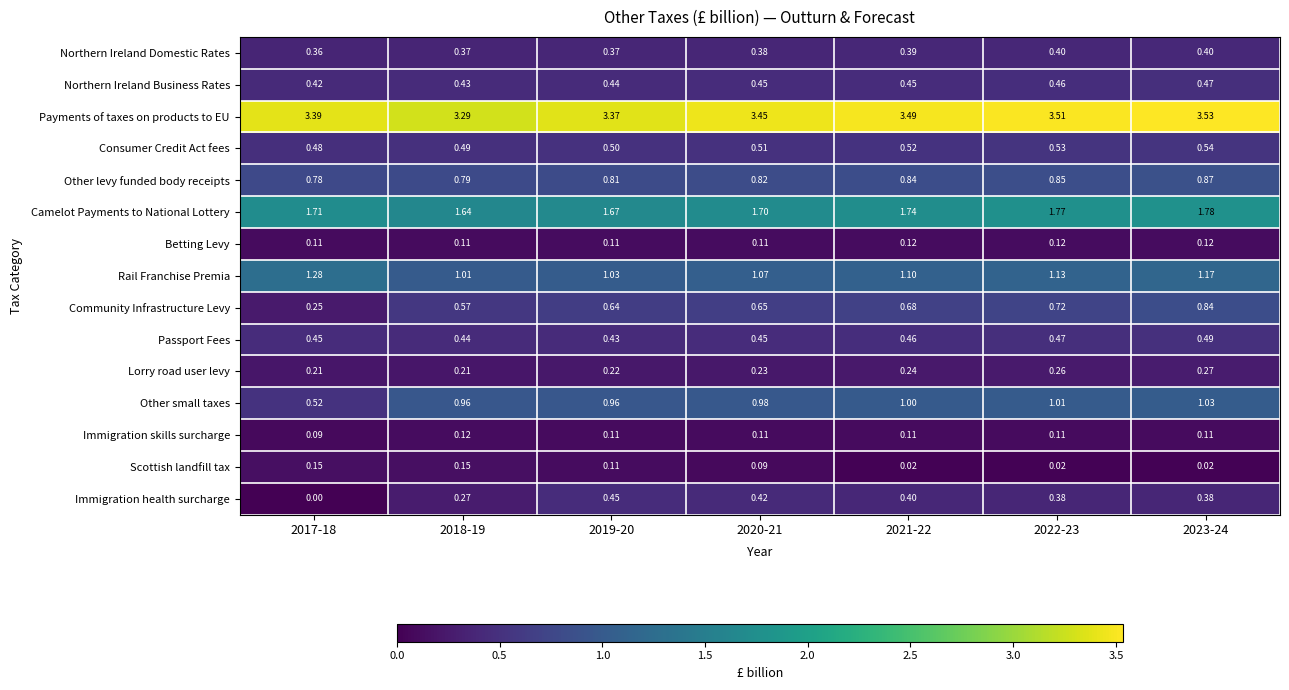

Which series has the largest total across all categories?

Payments of taxes on products to EU